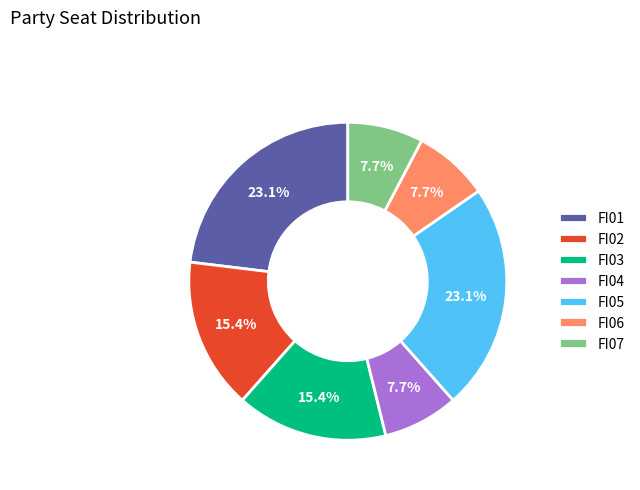

Do FI06 and FI03 together represent more than half of the pie?

No